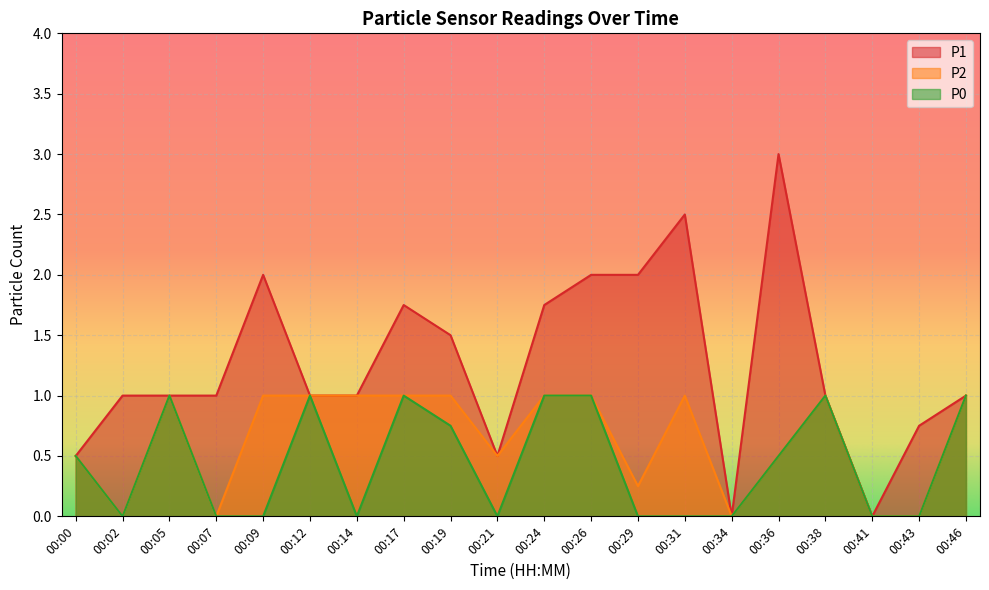

What is the value of the P0 point at the 3rd from the left?

1.0